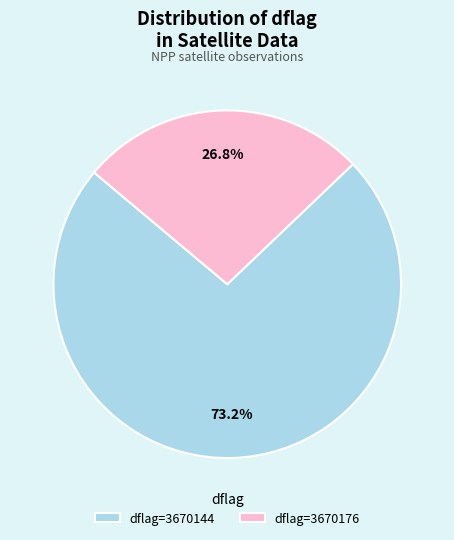

Which has a higher value, dflag=3670176 or dflag=3670144?

dflag=3670144